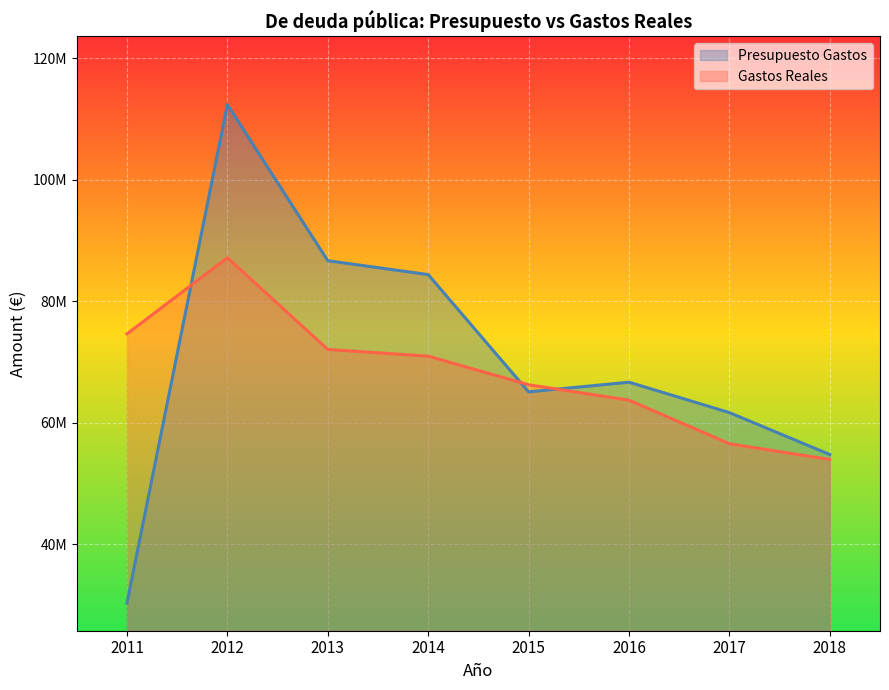

Which series changed the most between 2015 and 2016?

Gastos Reales